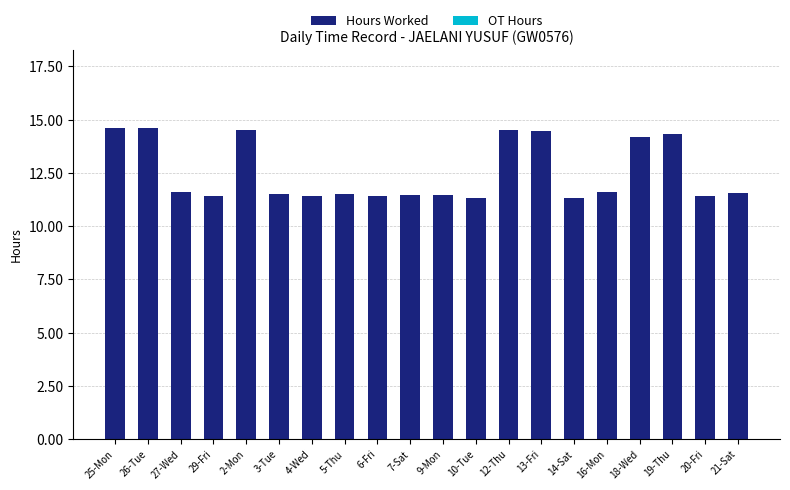

What position from the left is 13-Fri?

14